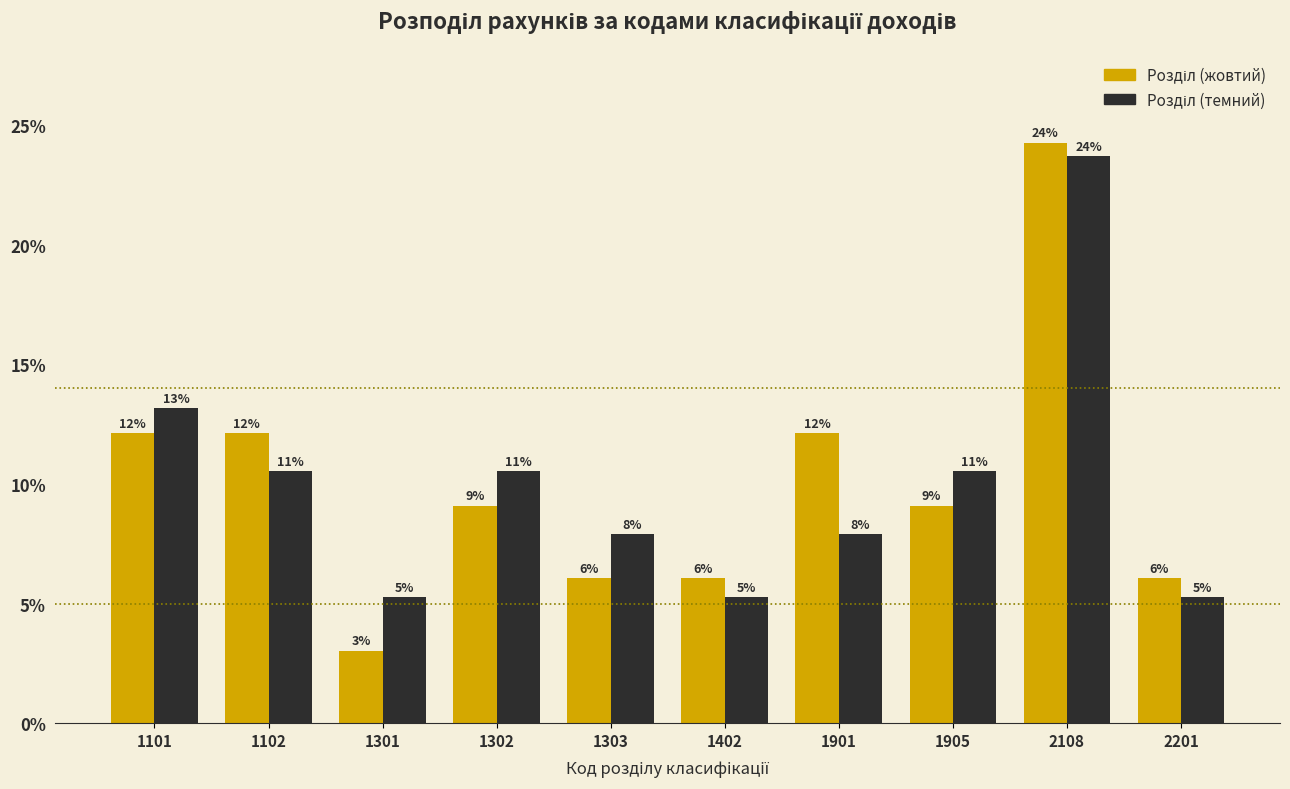

Are the bars horizontal?

No